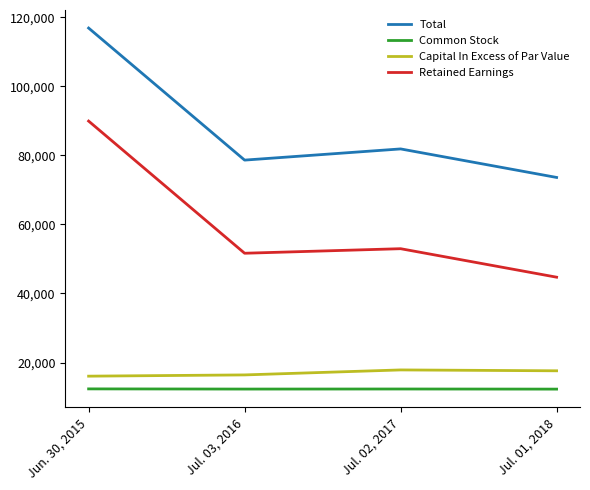

Where does the Common Stock series first go above 12326?

Jun. 30, 2015